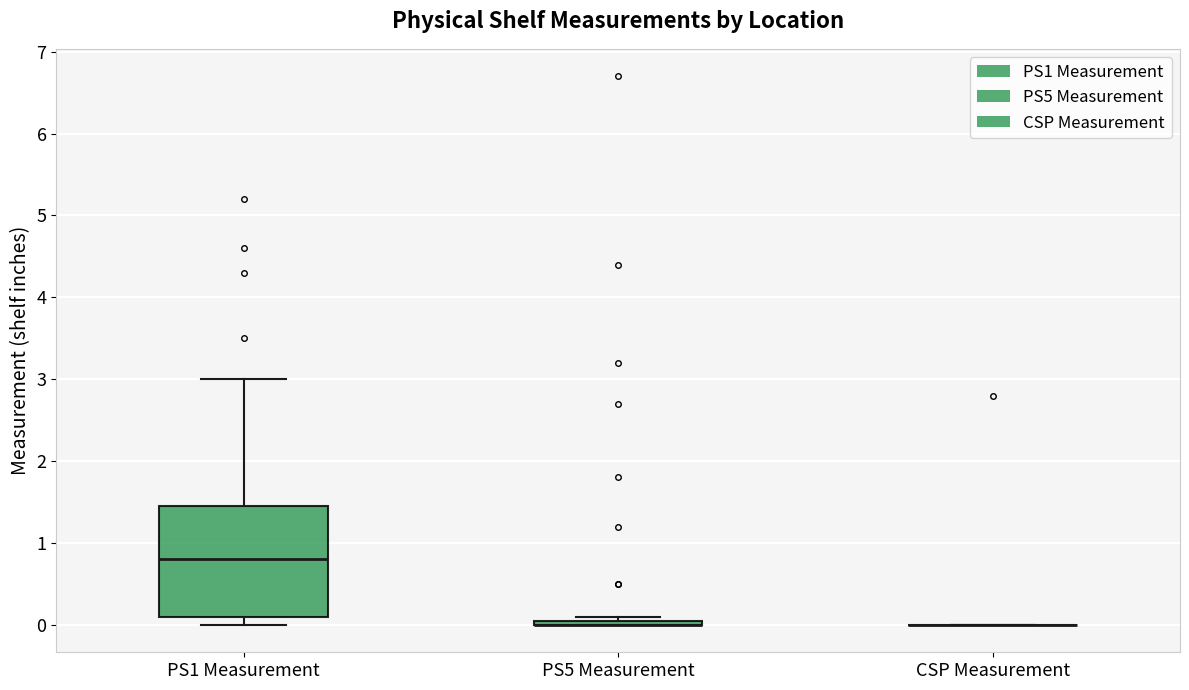

Where does the upper whisker of the box for PS1 Measurement end on the y-axis? The values are not printed on the chart, so give them approximately, as read against the axis.

3.0